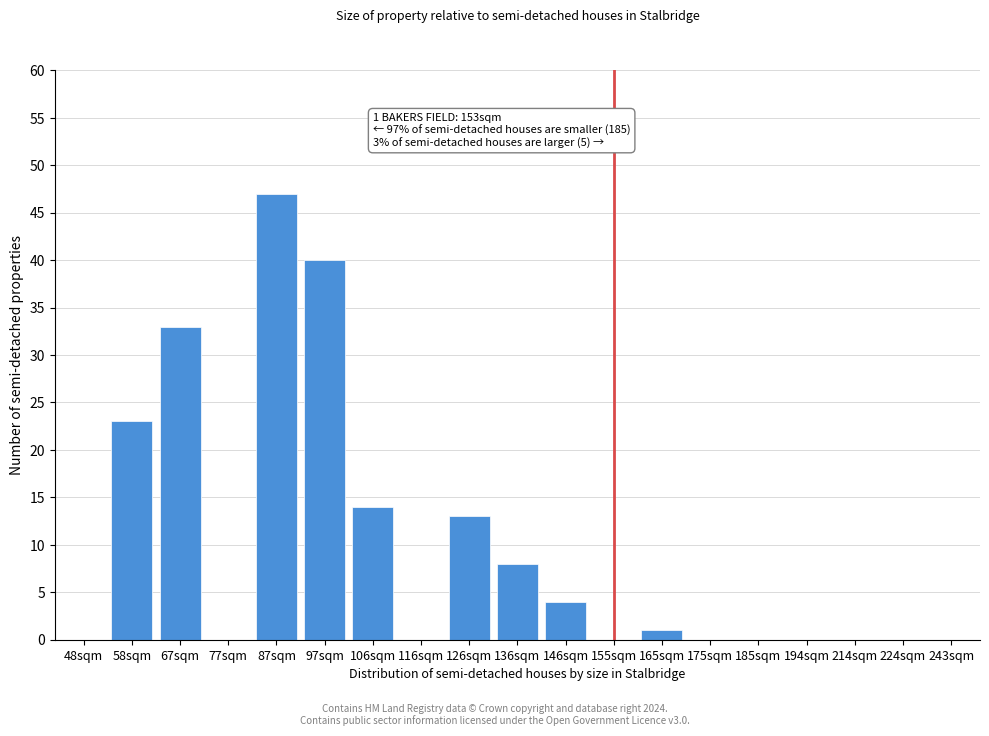

Reading right to left, extract all data points from this chart.

243sqm=0	224sqm=0	214sqm=0	194sqm=0	185sqm=0	175sqm=0	165sqm=1	155sqm=0	146sqm=4	136sqm=8	126sqm=13	116sqm=0	106sqm=14	97sqm=40	87sqm=47	77sqm=0	67sqm=33	58sqm=23	48sqm=0